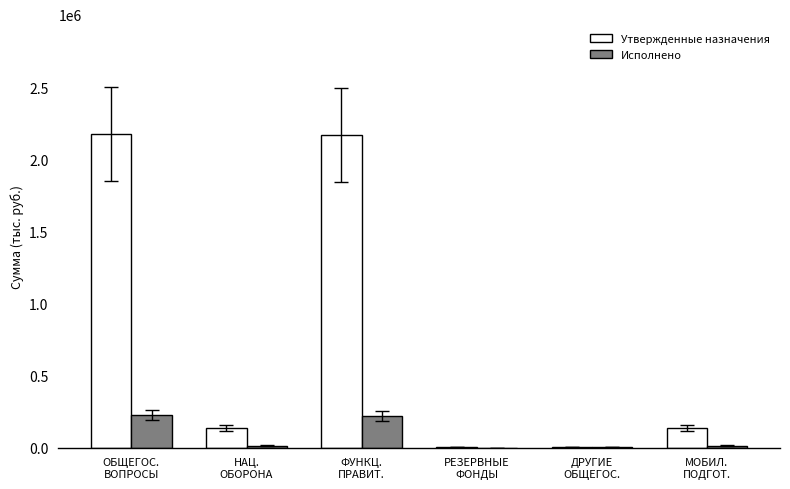

What is the sum of all Исполнено values?

479161.4